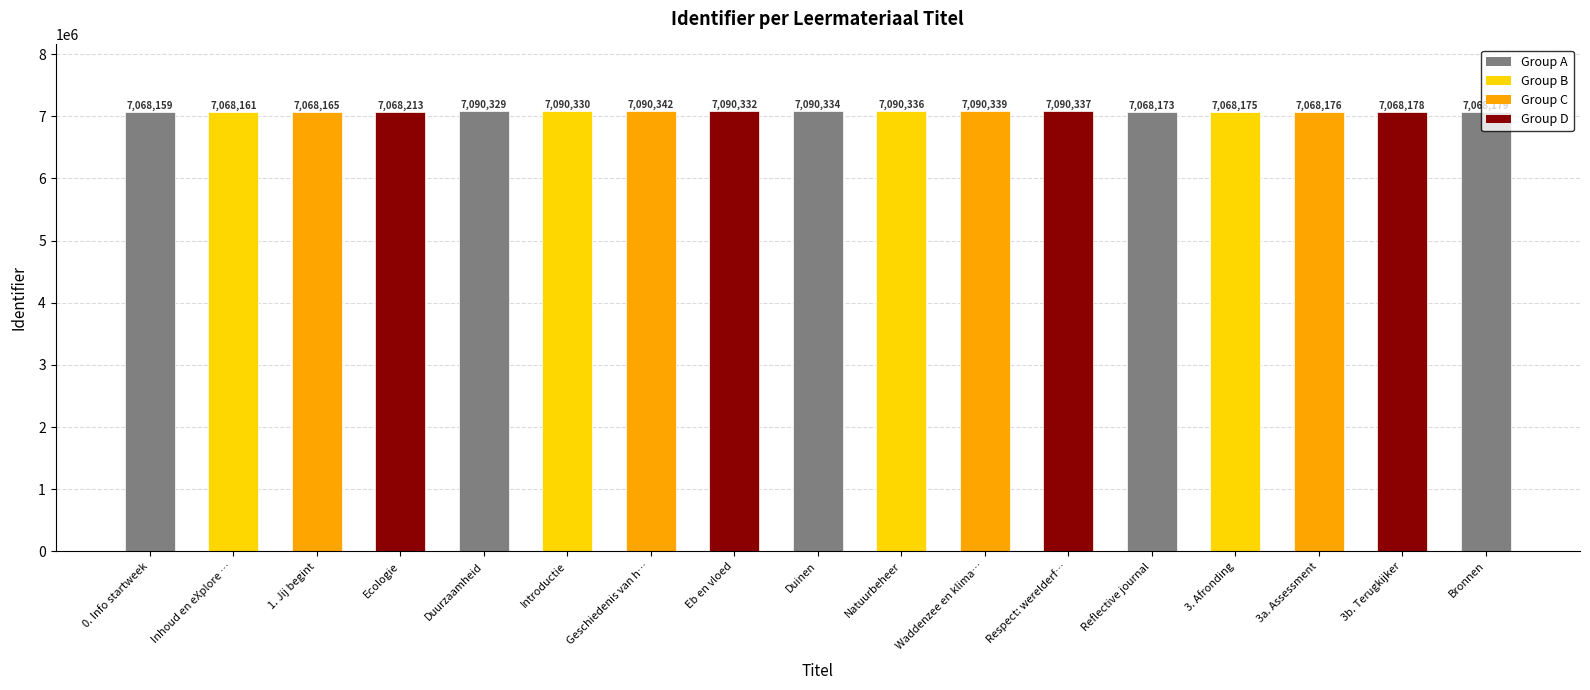

Reading left to right, transcribe all the data shown in this chart.

0. Info startweek=7068159	Inhoud en eXplore …=7068161	1. Jij begint=7068165	Ecologie=7068213	Duurzaamheid=7090329	Introductie=7090330	Geschiedenis van h…=7090342	Eb en vloed=7090332	Duinen=7090334	Natuurbeheer=7090336	Waddenzee en klima…=7090339	Respect: werelderf…=7090337	Reflective journal=7068173	3. Afronding=7068175	3a. Assessment=7068176	3b. Terugkijker=7068178	Bronnen=7068179